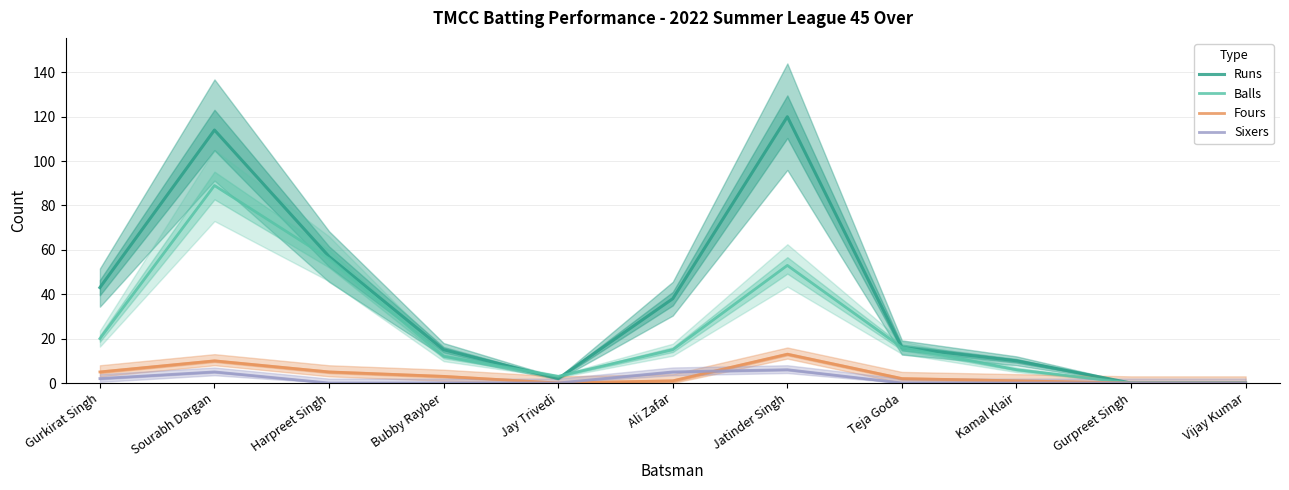

True or false: Fours and Balls cross at least once.

False